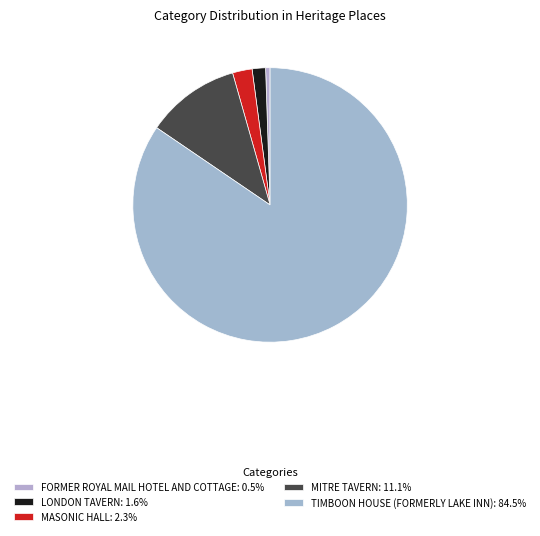

True or false: MITRE TAVERN accounts for 11% of the total.

True